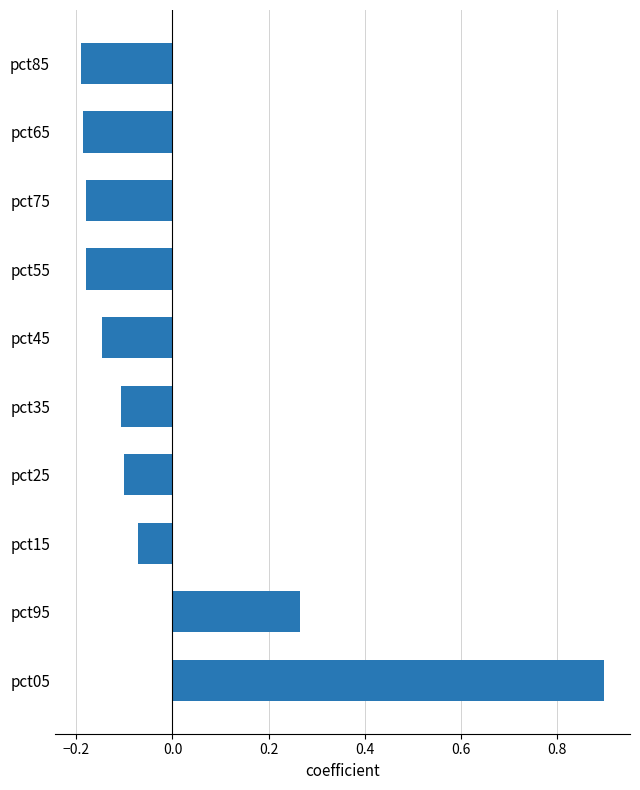

At which category does the chart reach its peak across all series?

pct05